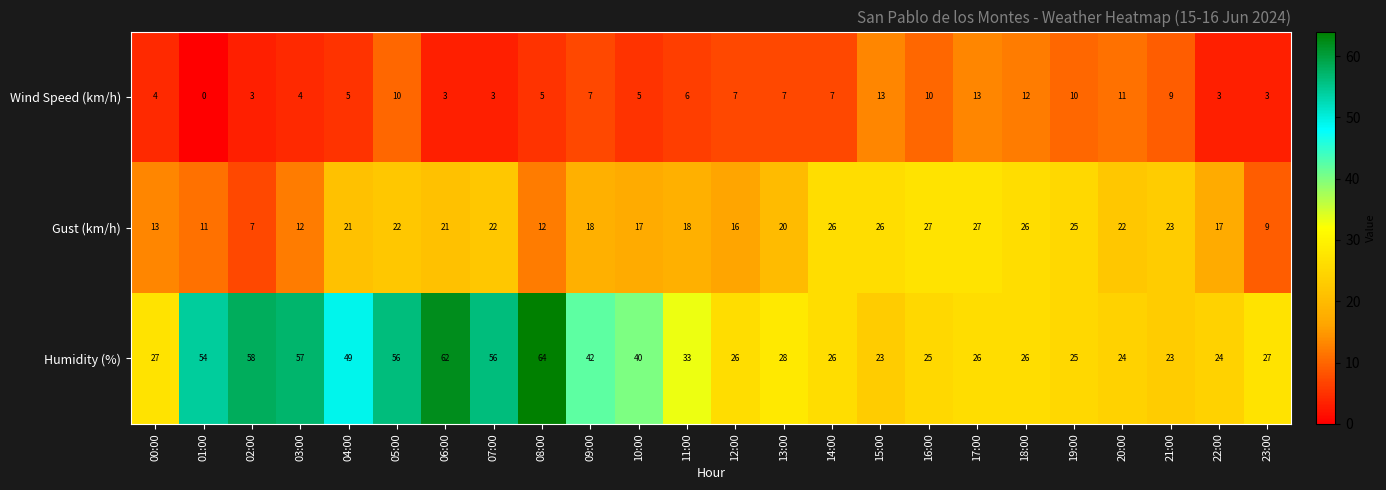

What is the difference between the second highest and second lowest values in the Wind Speed (km/h) series?

10